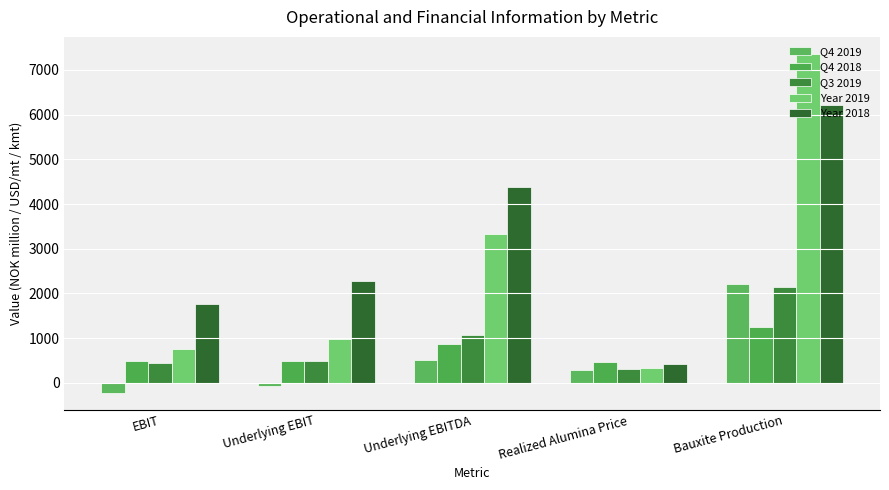

Reading right to left, transcribe all the data shown in this chart.

Q4 2019: Bauxite Production=2222.3	Realized Alumina Price=281.0	Underlying EBITDA=504.1	Underlying EBIT=-75.4	EBIT=-220.9
Q4 2018: Bauxite Production=1254.1	Realized Alumina Price=463.0	Underlying EBITDA=876.7	Underlying EBIT=492.6	EBIT=492.6
Q3 2019: Bauxite Production=2152.4	Realized Alumina Price=310.4	Underlying EBITDA=1070.8	Underlying EBIT=480.9	EBIT=450.4
Year 2019: Bauxite Production=7360.2	Realized Alumina Price=326.0	Underlying EBITDA=3337.1	Underlying EBIT=973.6	EBIT=748.5
Year 2018: Bauxite Production=6214.4	Realized Alumina Price=429.0	Underlying EBITDA=4377.1	Underlying EBIT=2281.7	EBIT=1762.8